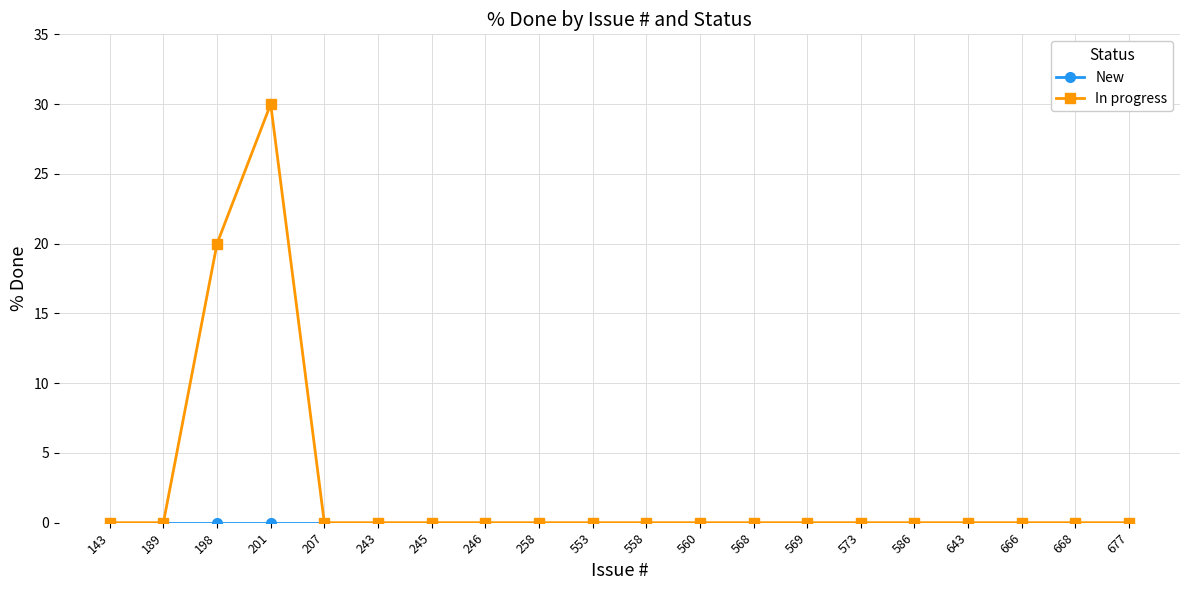

Where is the first local maximum for In progress?

201